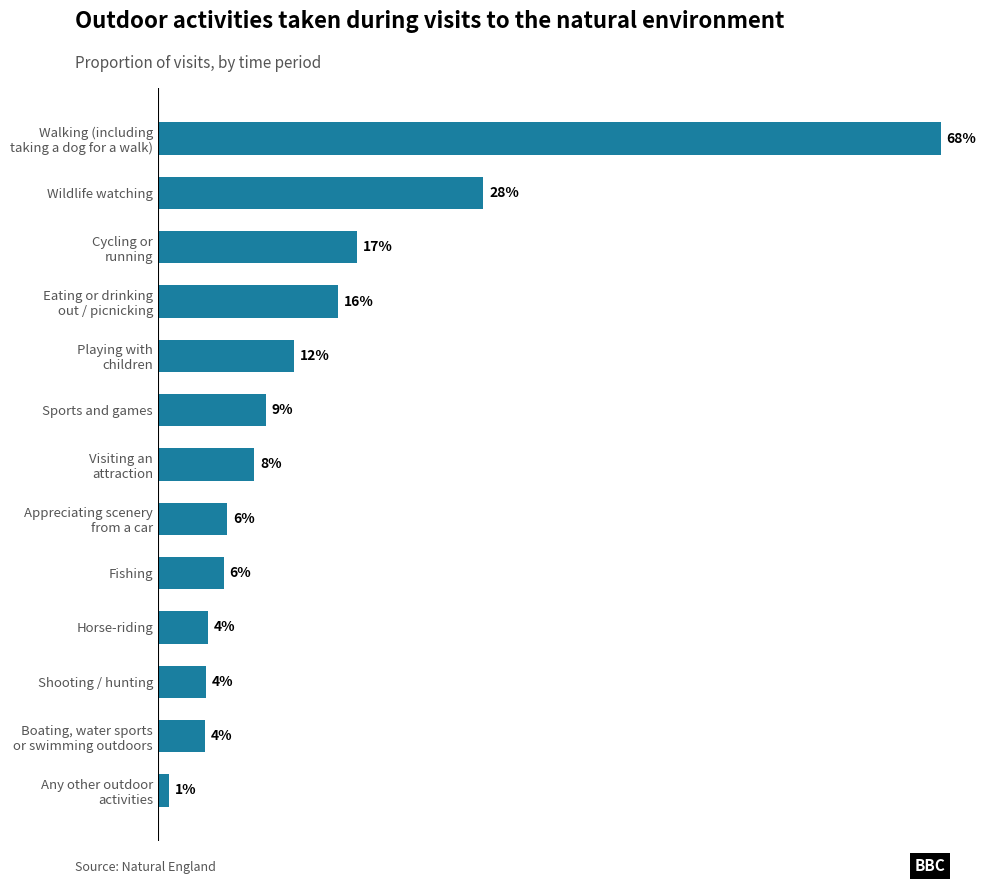

Does the chart contain stacked bars?

No